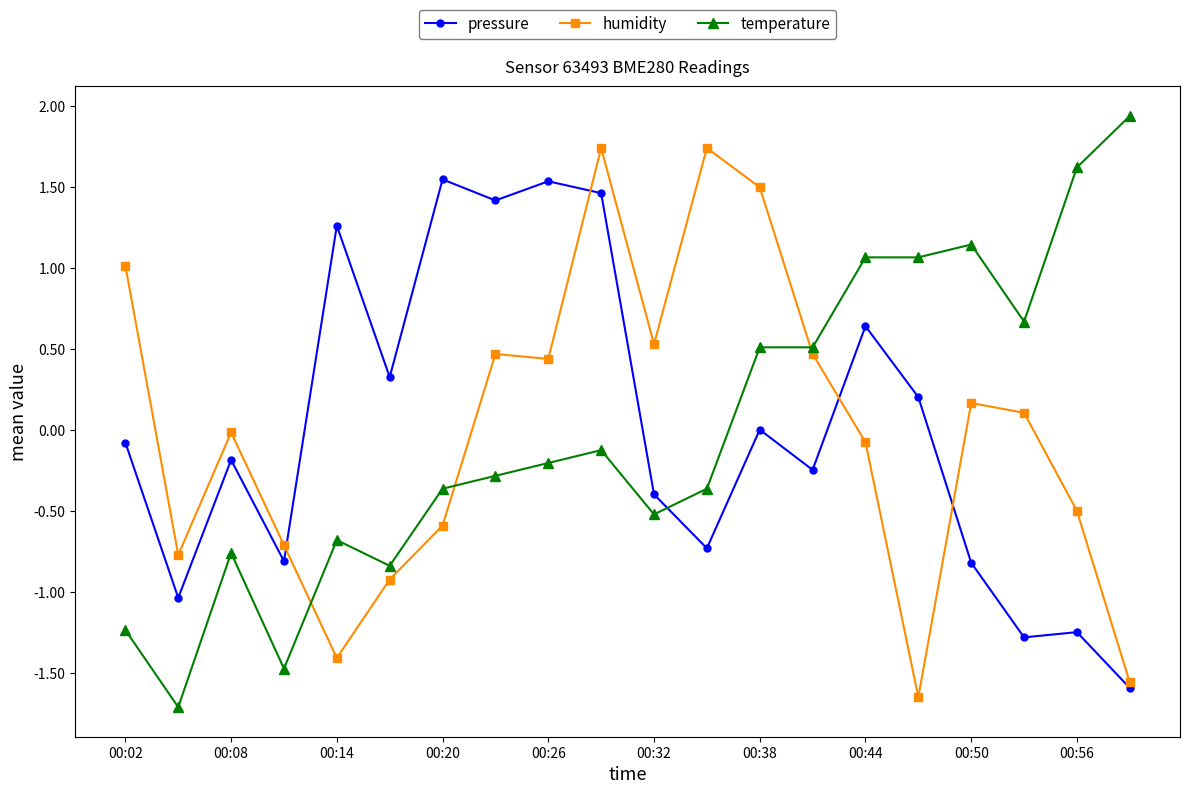

Which series has the widest spread of values?

temperature